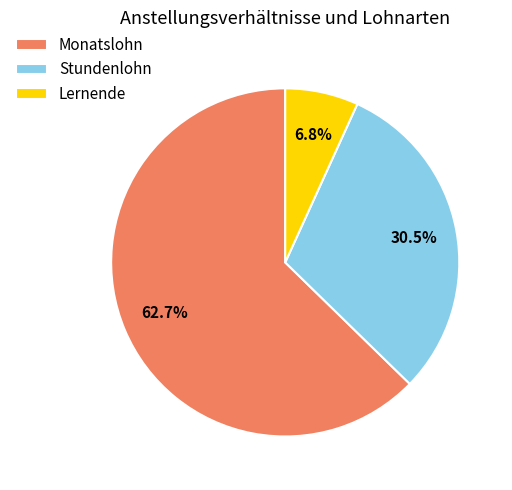

Rank the categories by value from lowest to highest.

Lernende, Stundenlohn, Monatslohn